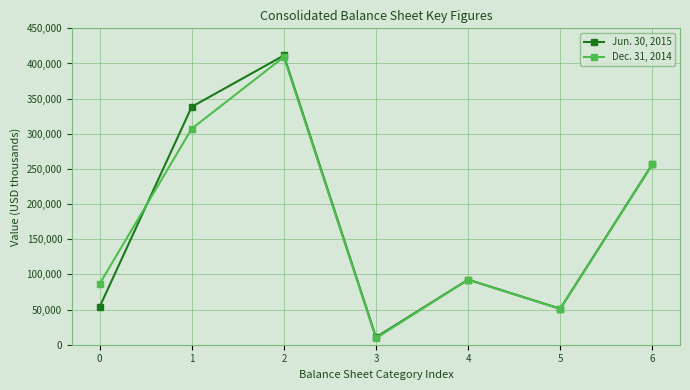

At which label does Dec. 31, 2014 first exceed 92494?

1